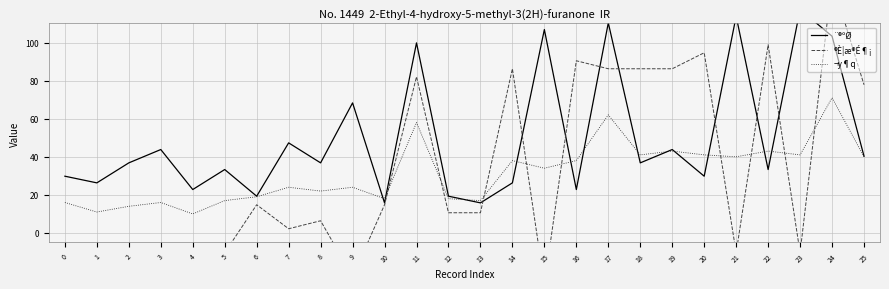

Between 3 and 21, which series saw the biggest shift?

¨®ºØ